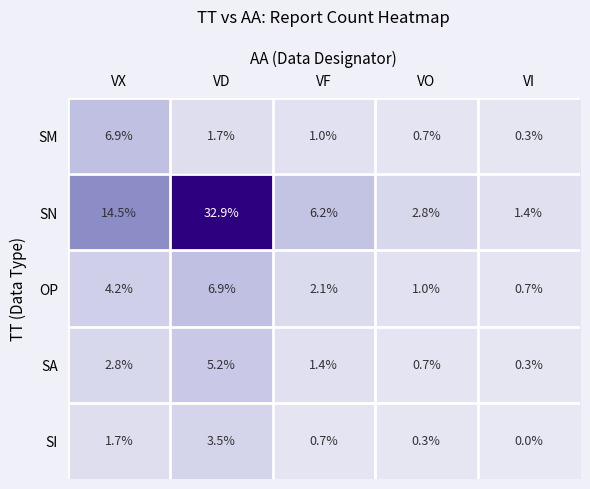

At which label is SN closest to 17?

VX